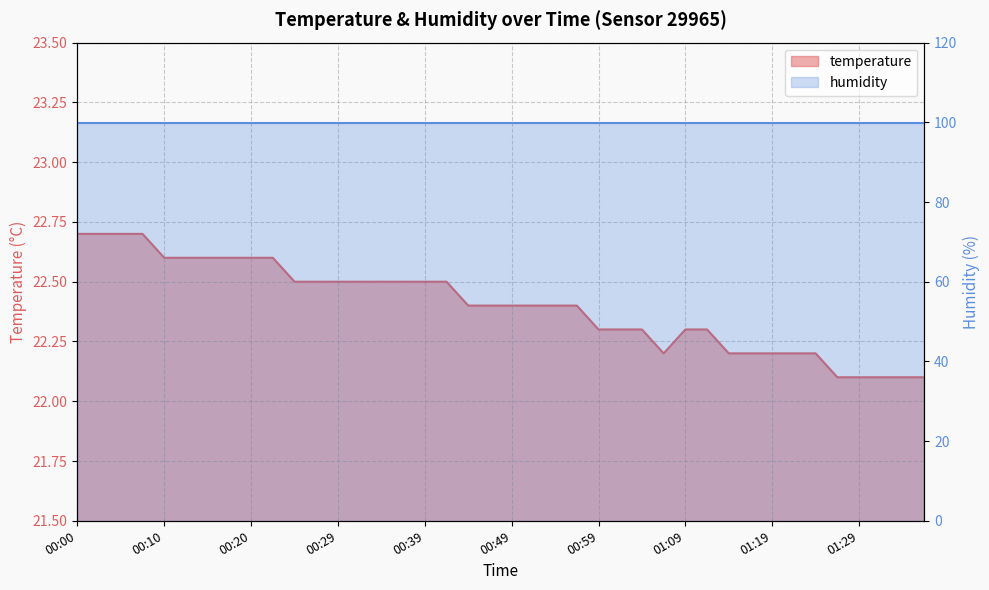

How many values are between 22 and 23?

40